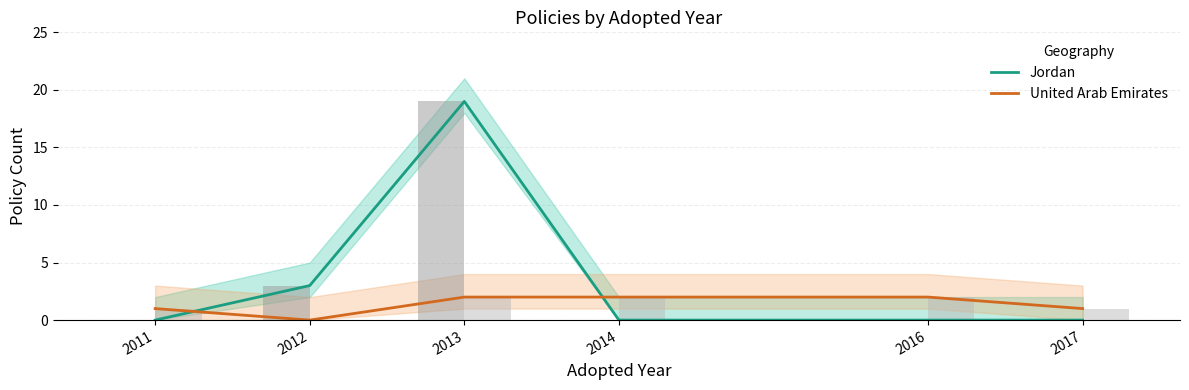

List the series in order of their peak value, lowest first.

United Arab Emirates, Jordan